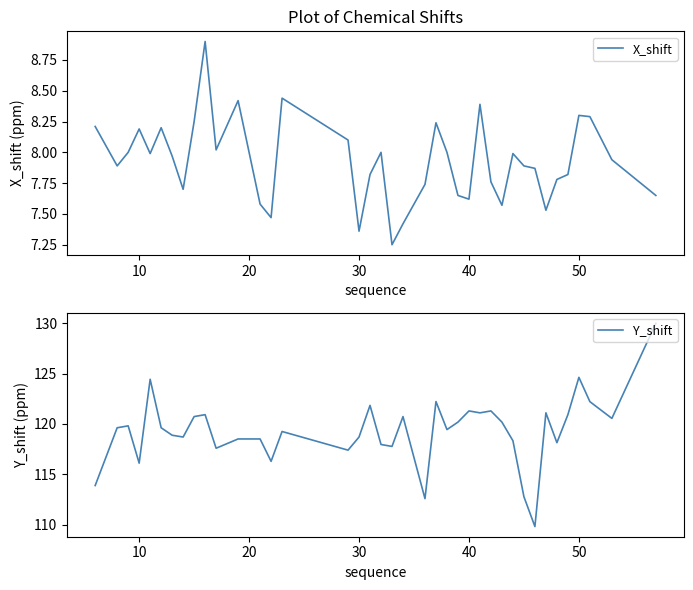

What is the value of the Y_shift point at the 5th from the left?

124.4